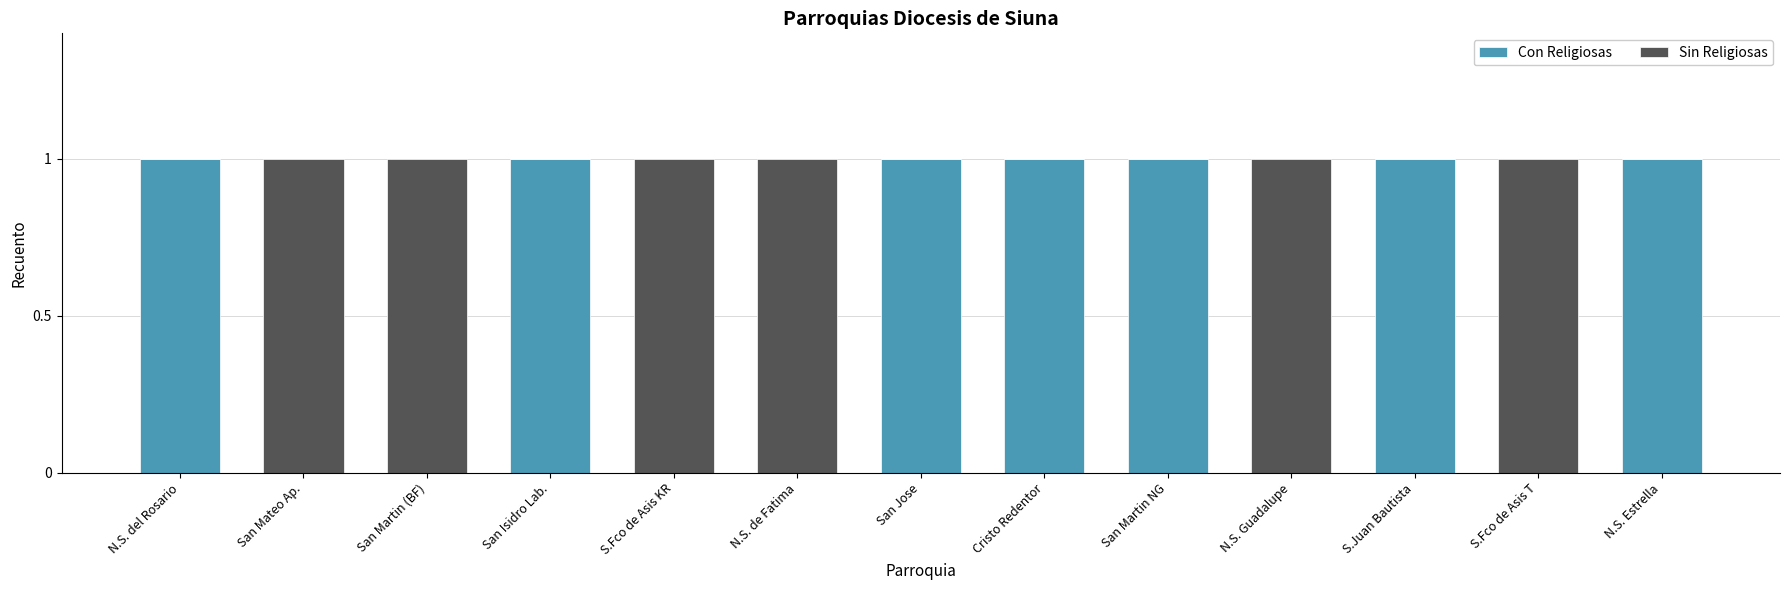

The value of Con Religiosas at N.S. del Rosario is 1. True or false?

True